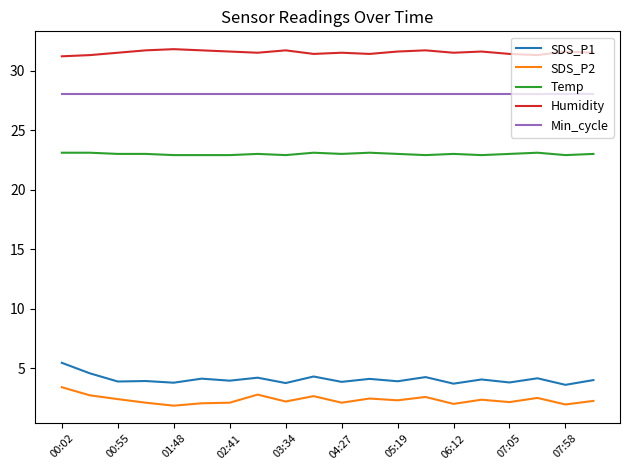

What is the highest value of the Temp series?

23.1